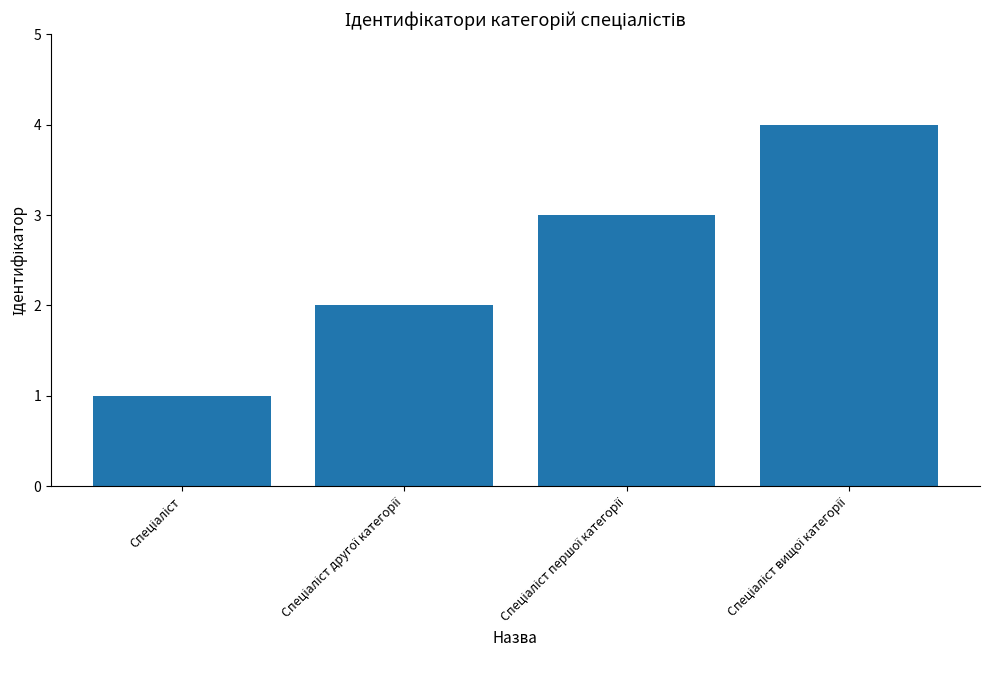

What is the greatest value displayed?

4